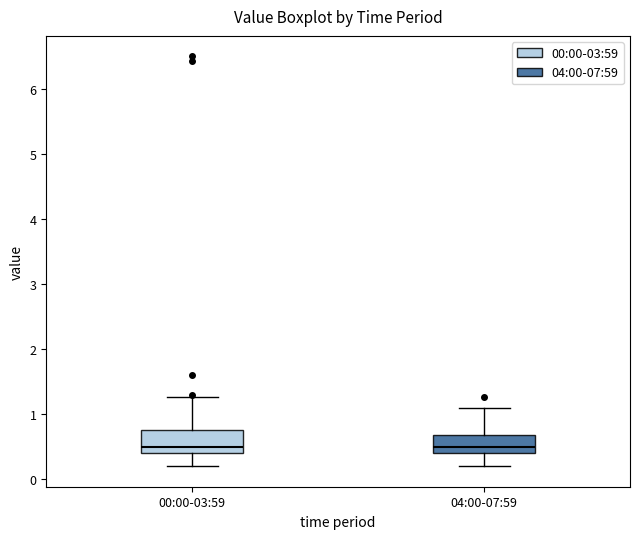

Reading left to right, read every box against the y-axis: the position of its median line, the range the box covers, and the ends of its whiskers. The values are not printed on the chart, so give them approximately, as read against the axis.

00:00-03:59: median 0.5, box 0.4 to 0.8, whiskers 0.2 to 1.3
04:00-07:59: median 0.5, box 0.4 to 0.7, whiskers 0.2 to 1.1